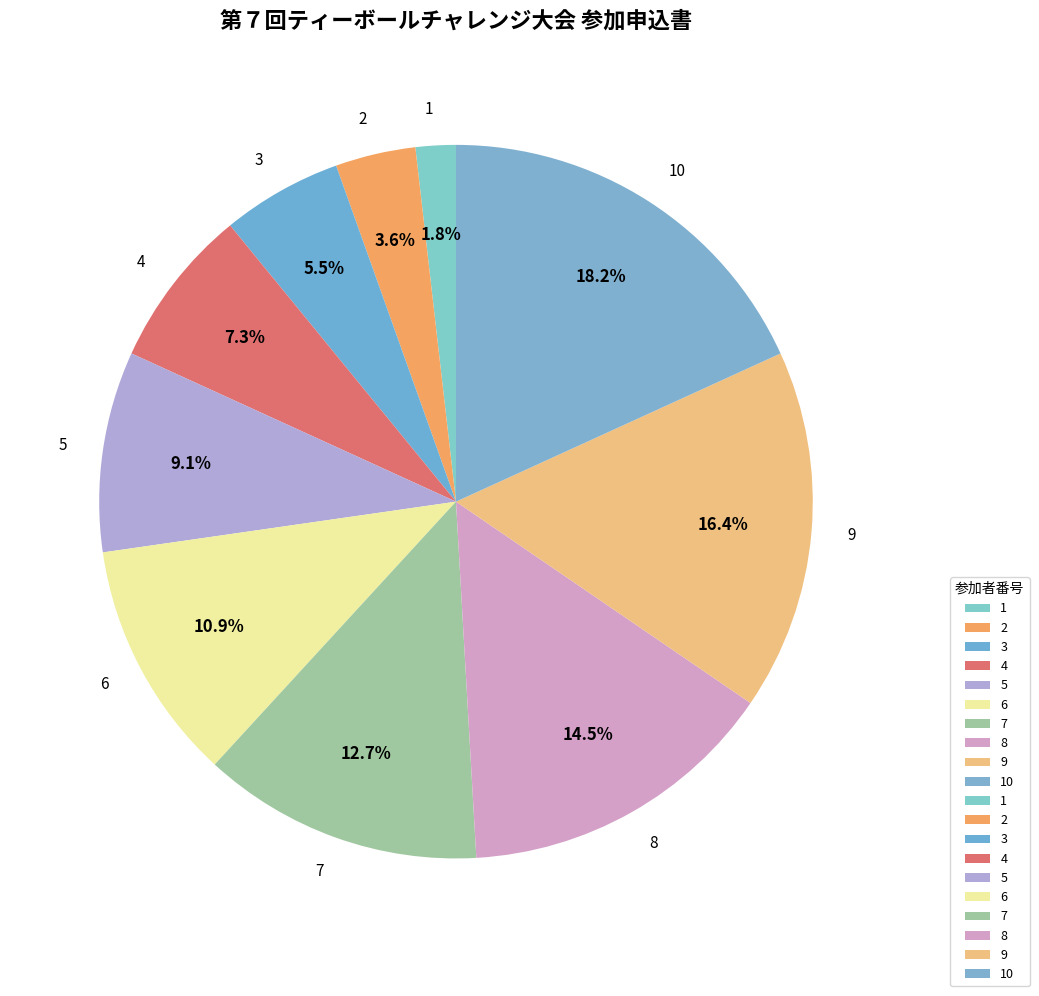

The 10 slice represents 25% of the pie. True or false?

False